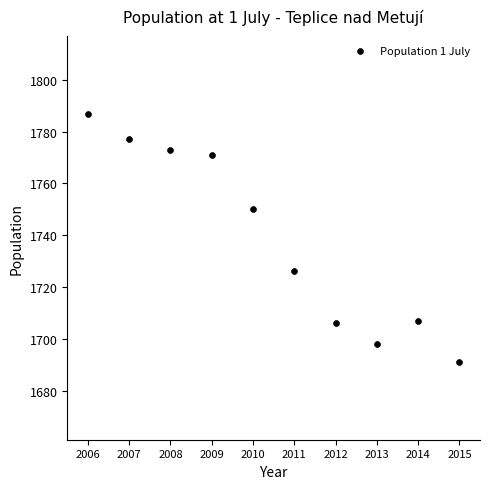

What Y value in the scatter plot is closest to 1739?

1750